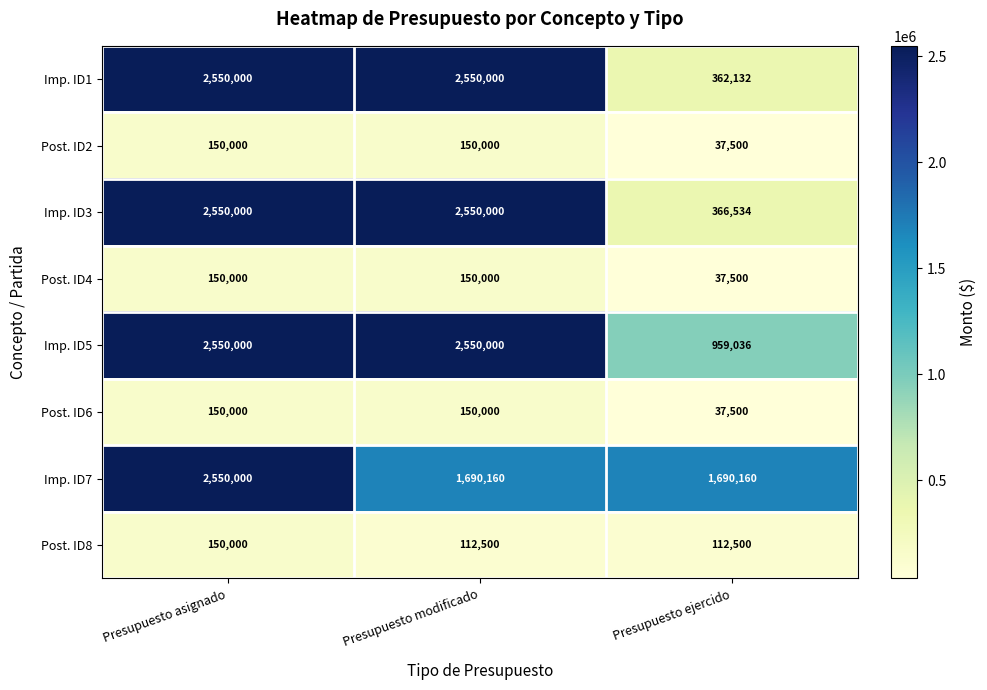

What is the maximum value for Imp. ID7?

2550000